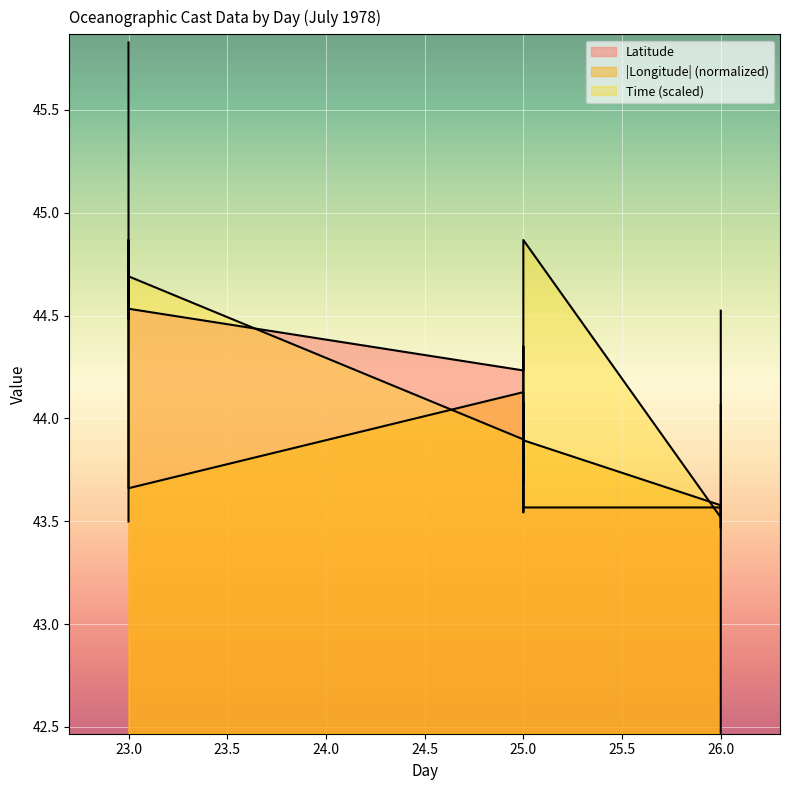

True or false: Time and Longitude intersect in this chart.

True